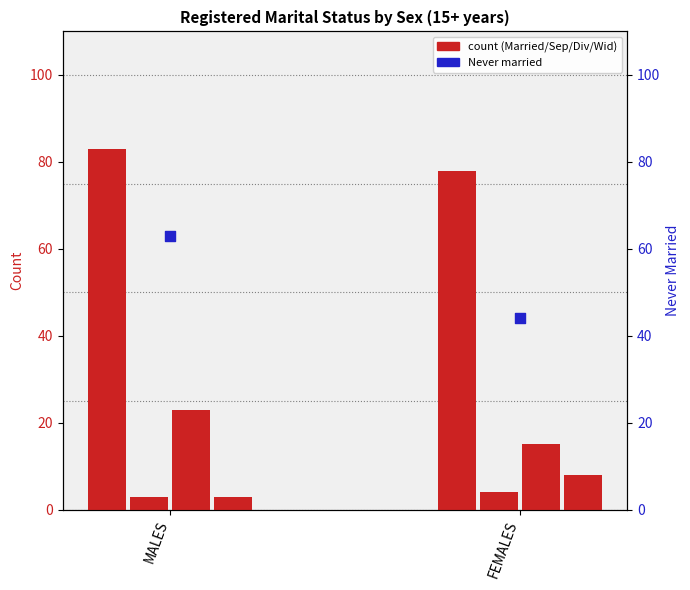

Which series has the largest total across all categories?

Married